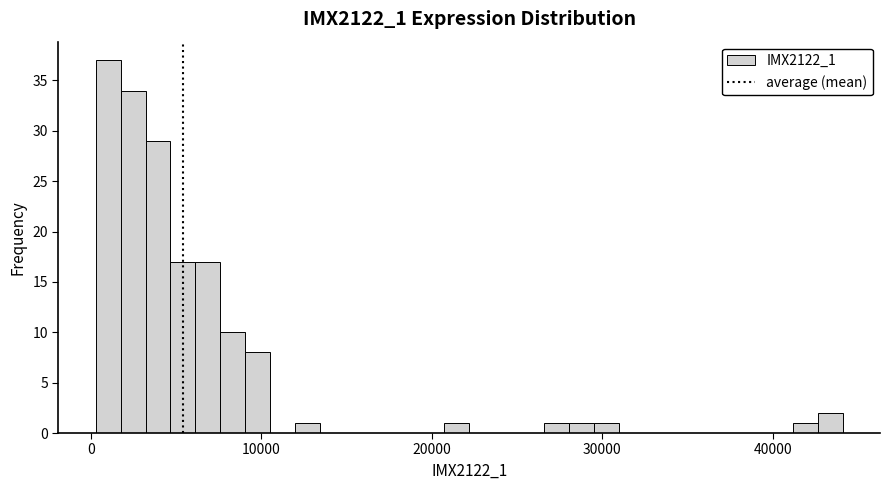

Around what value on the x-axis is the tallest bar? Give the approximate position of its centre, as read against the axis.

1000